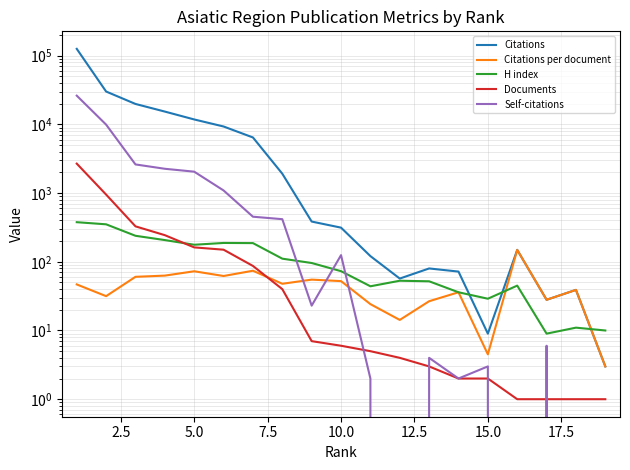

List the series in order of their peak value, lowest first.

Citations per document, H index, Documents, Self-citations, Citations